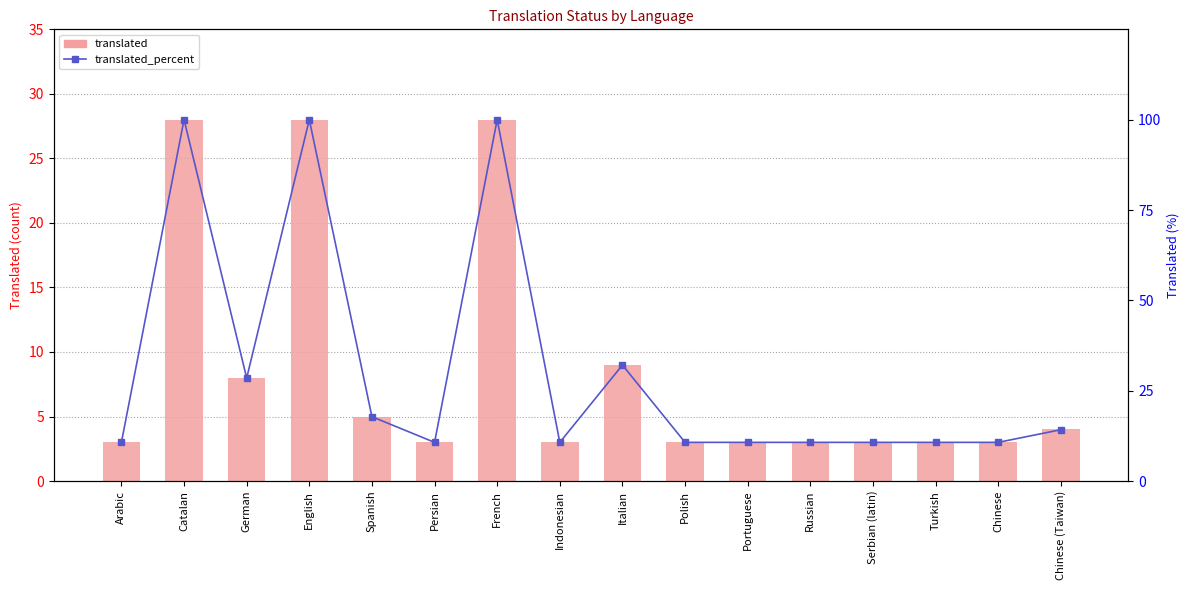

What is the total value across all series at Chinese?

13.7